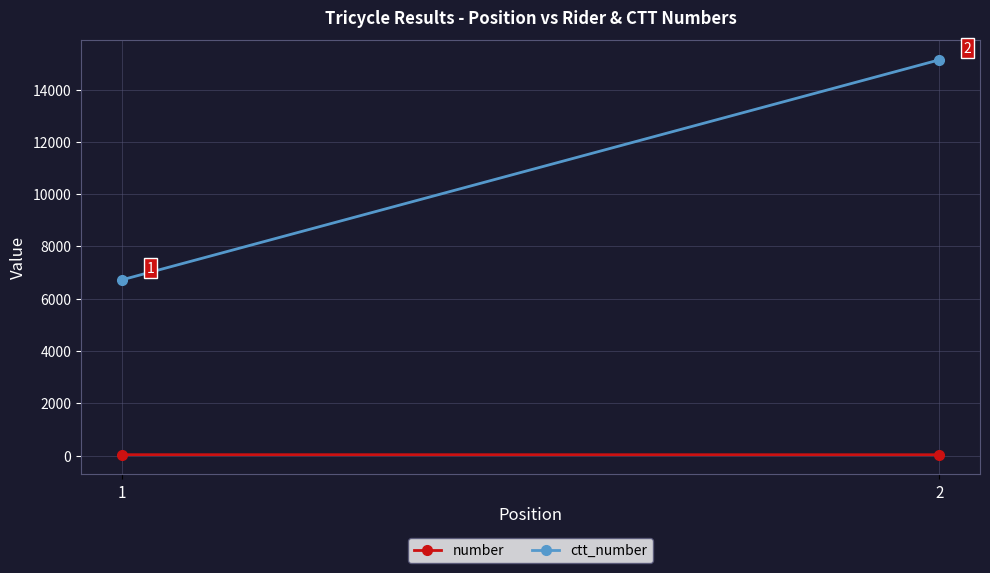

At which label does number reach its minimum?

2